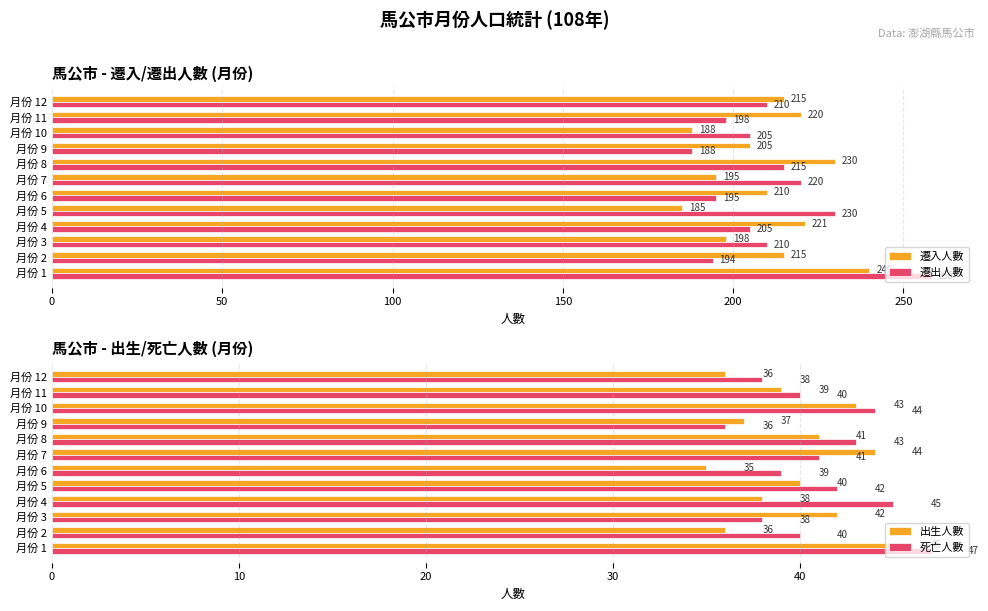

What is the difference between the 遷入人數 values at 月份 3 and 月份 11?

22